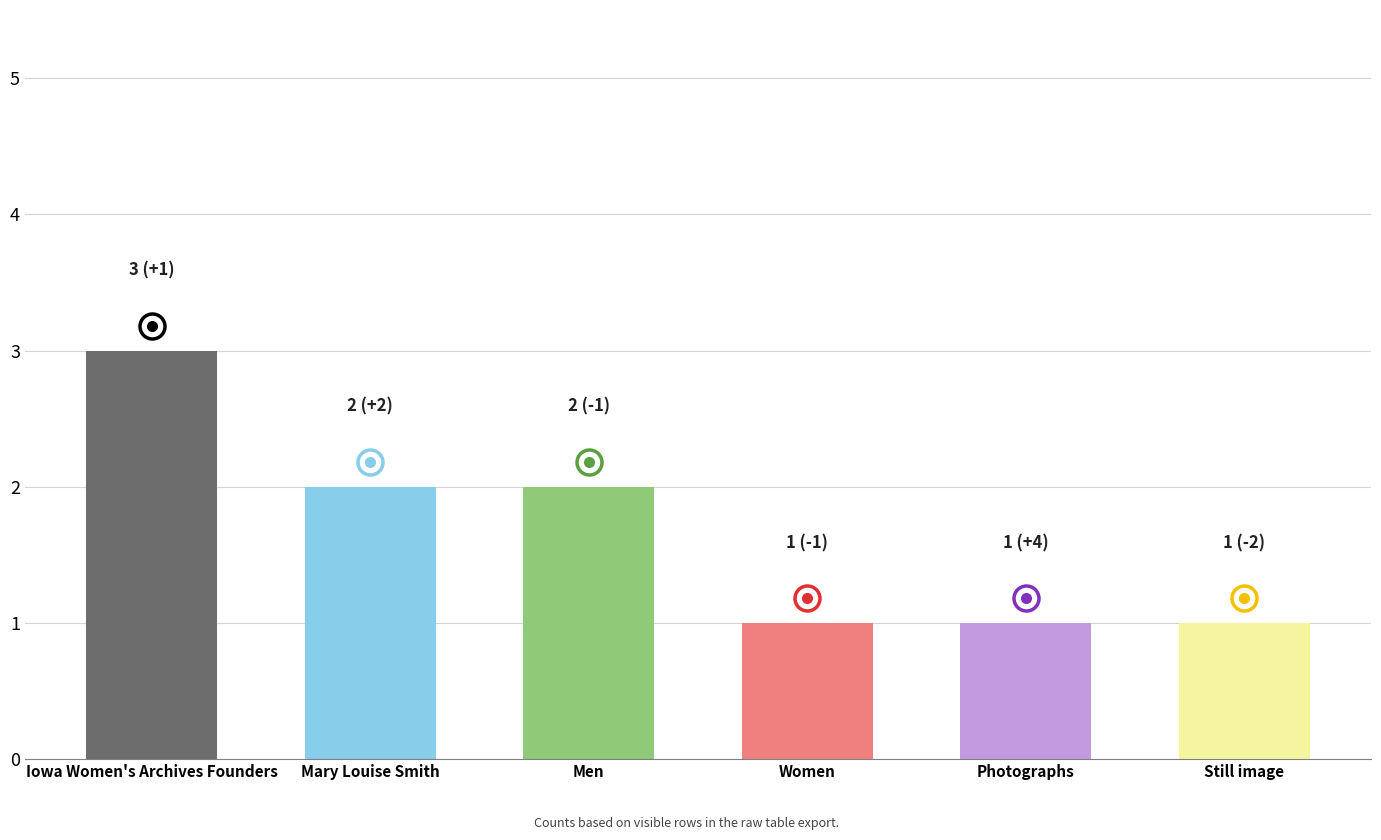

What is the label of the 6th bar from the right?

Iowa Women's Archives Founders